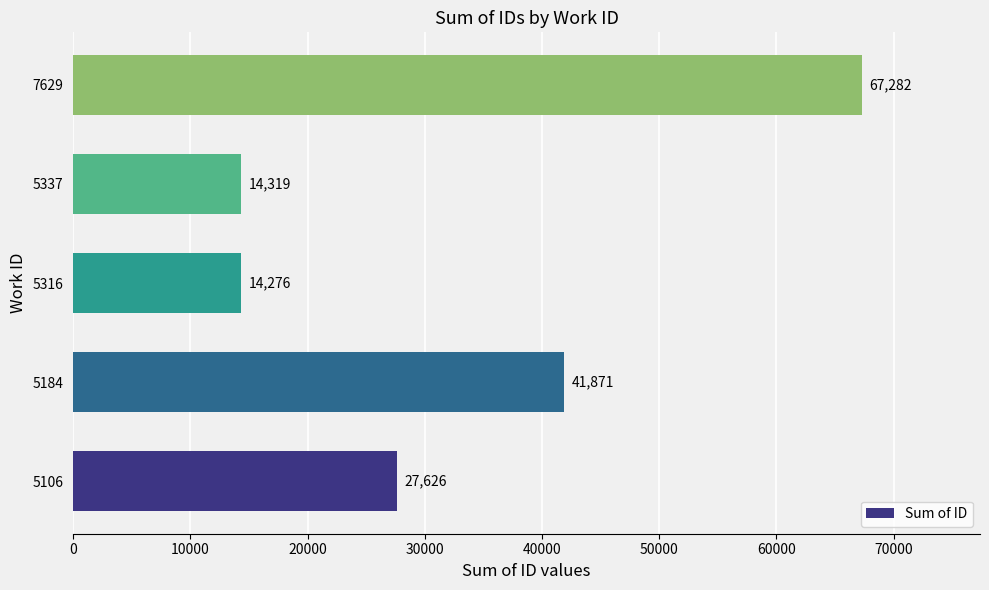

At which label is the value closest to 40779?

5184